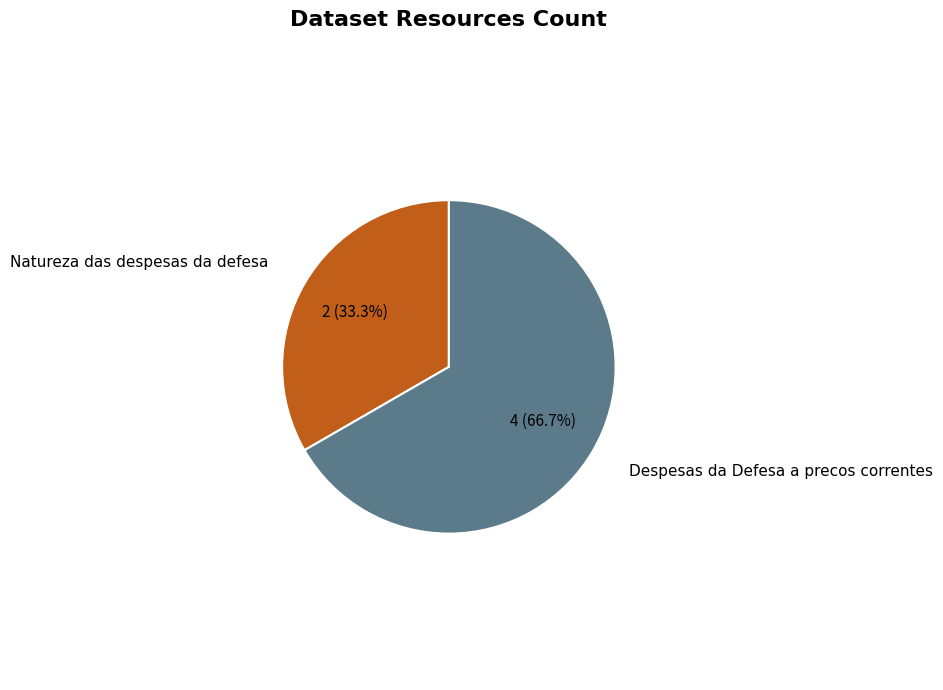

Does any single category account for the majority?

Yes